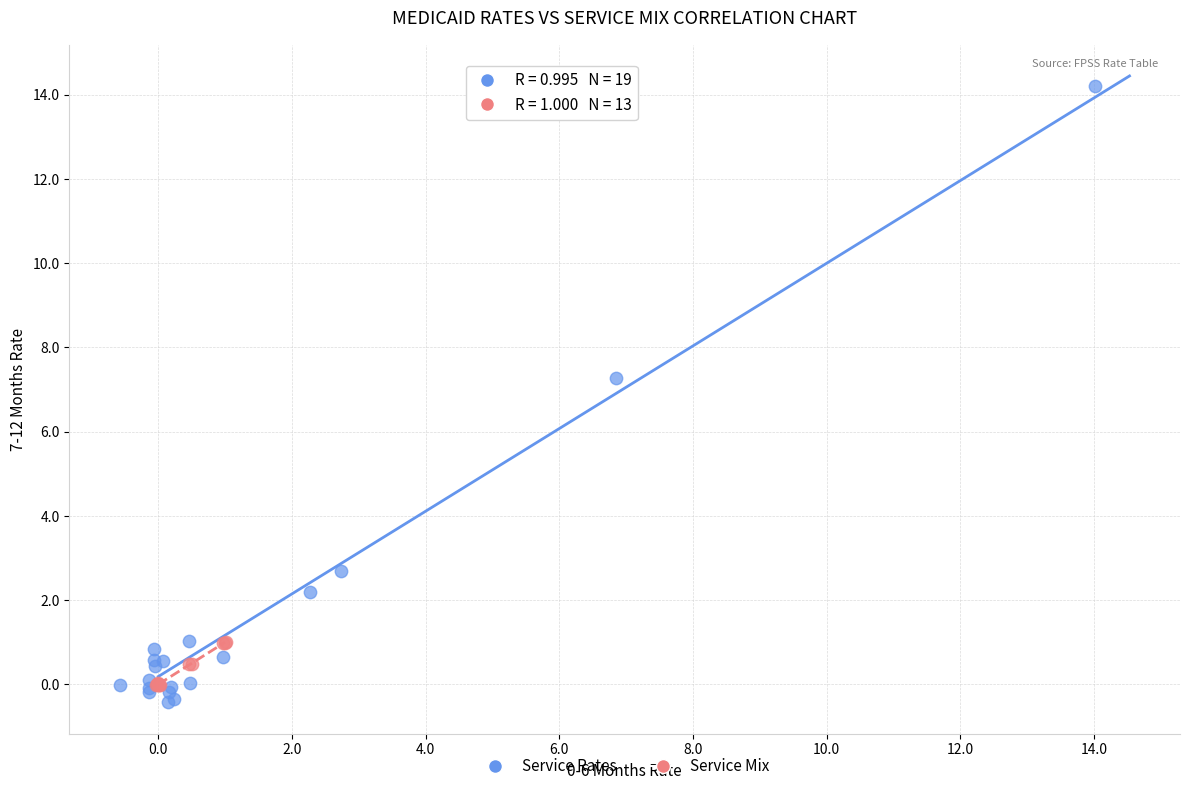

Which series contains the highest Y value?

Service Rates